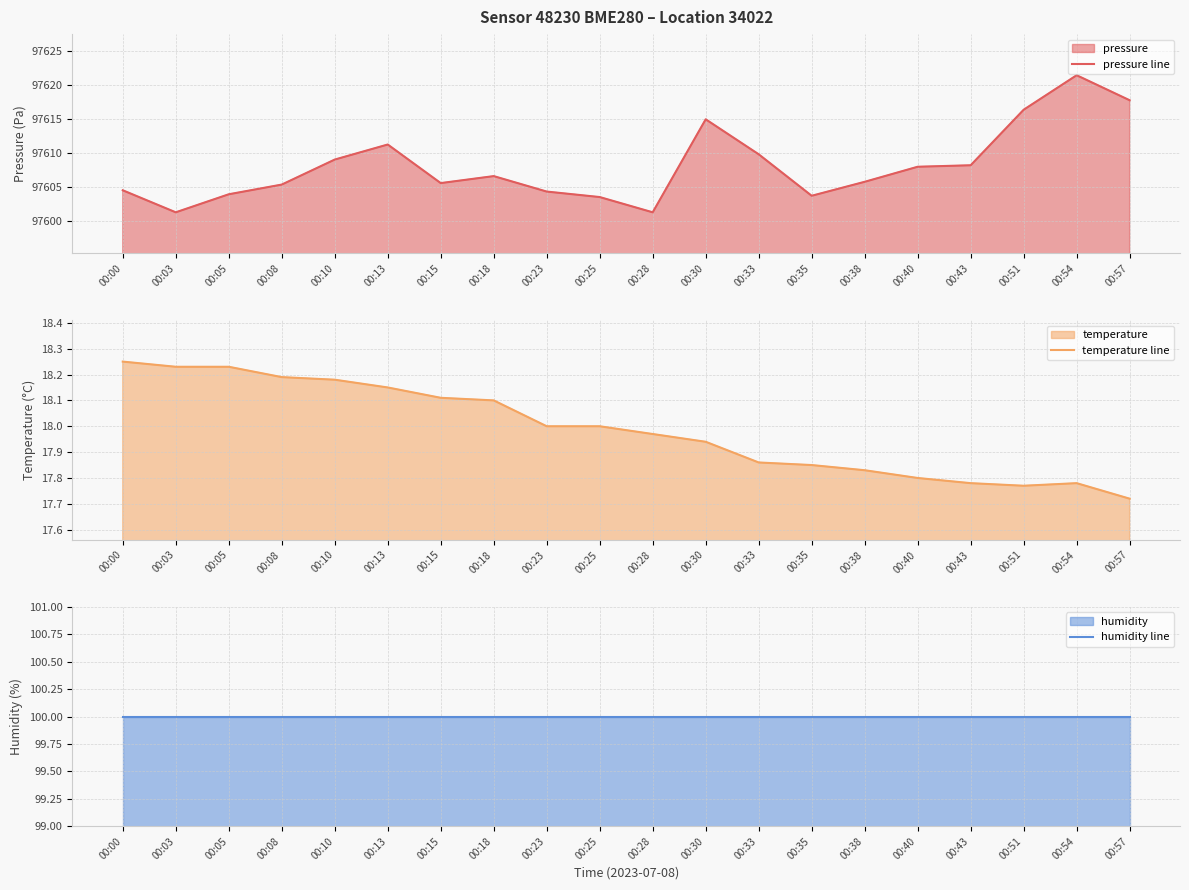

What is the difference between the maximum and minimum values in the pressure line series?

20.2